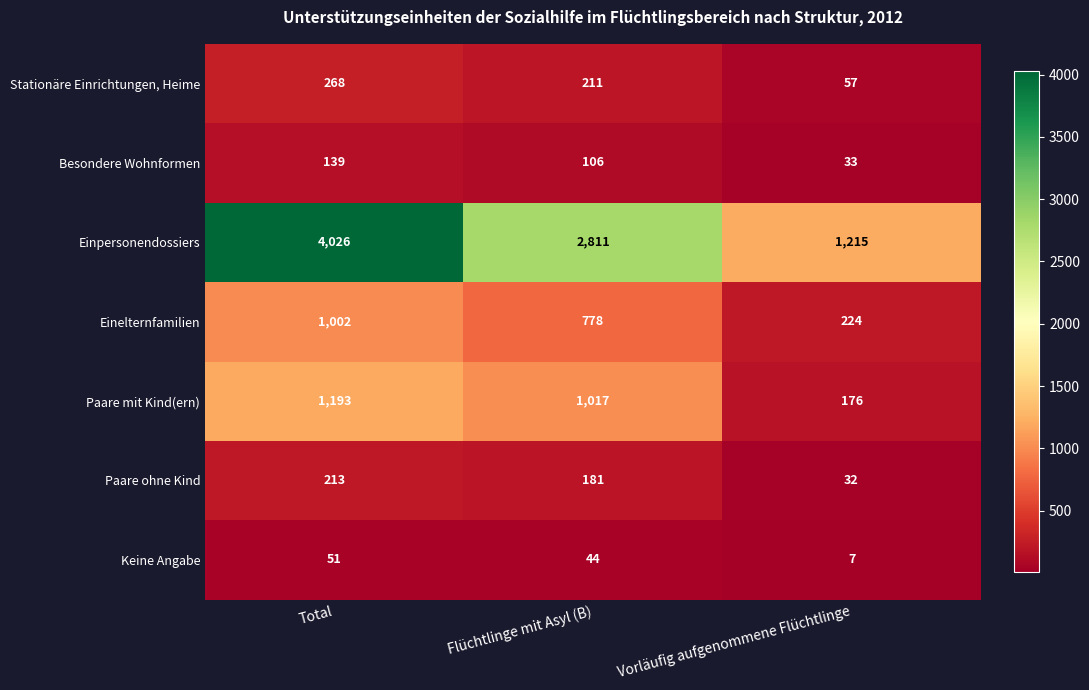

What is the difference between the highest and lowest values at Vorläufig aufgenommene Flüchtlinge?

1208